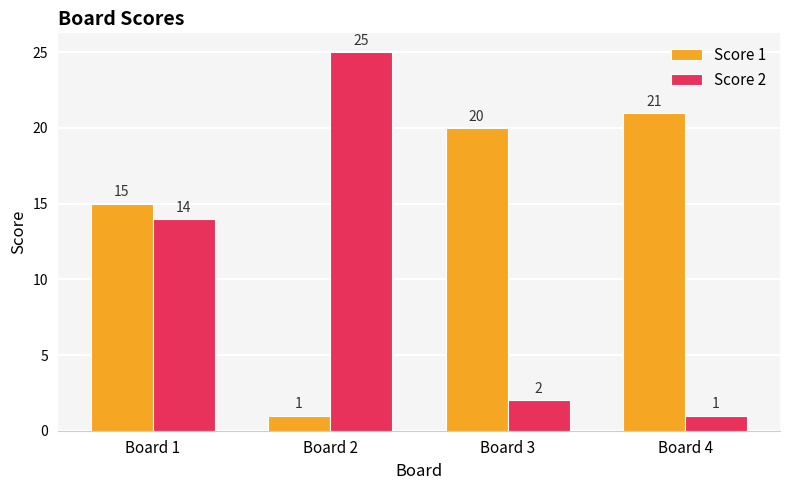

What are all the series names shown in the legend?

Score 1, Score 2